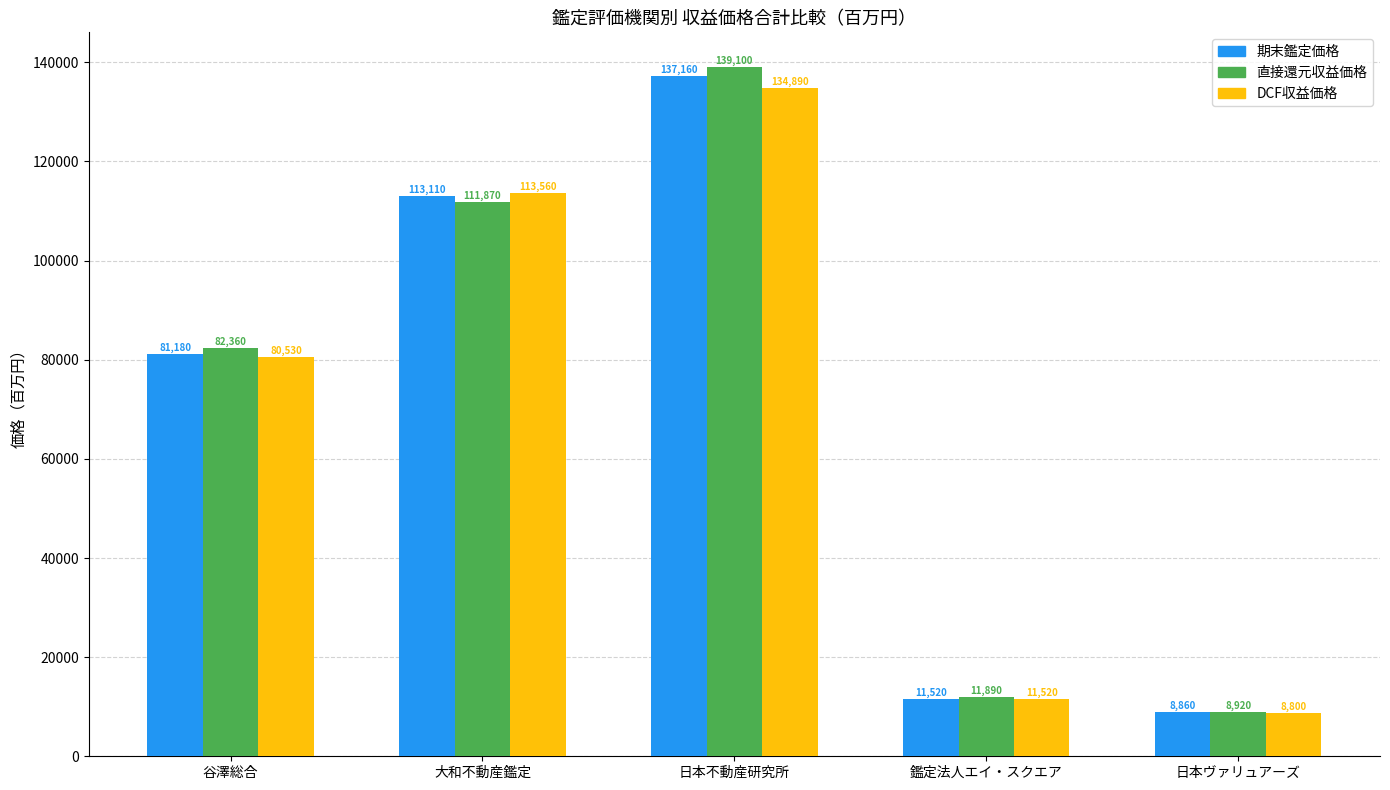

Which category has the lowest value across all series?

日本ヴァリュアーズ